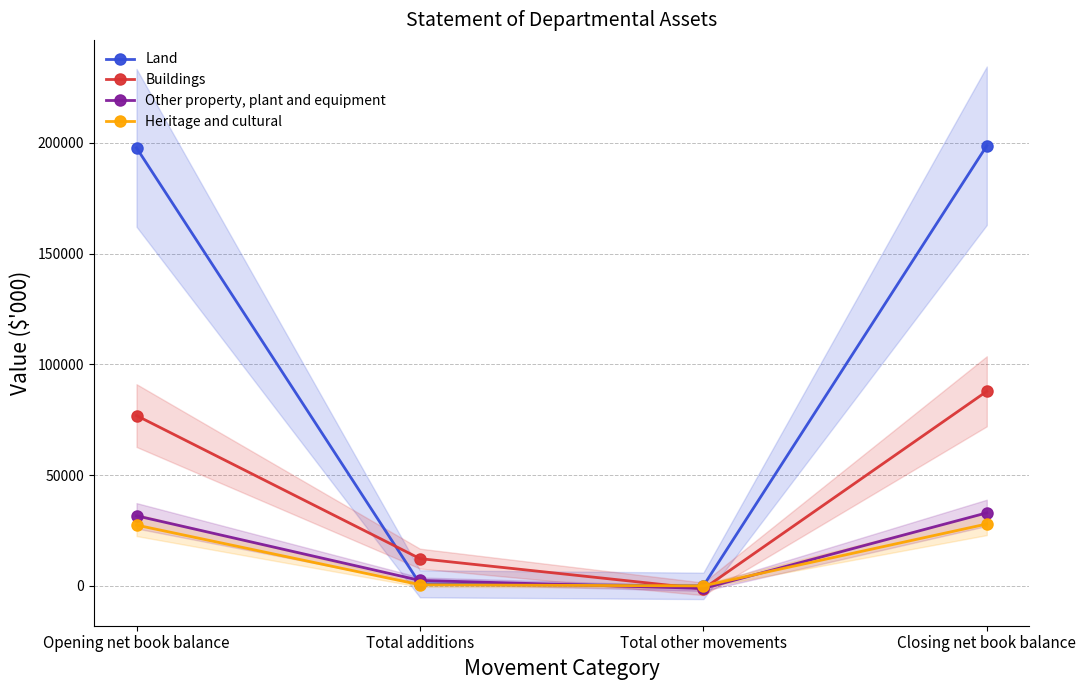

Is it true that Land equals 266945 at Opening net book balance?

False